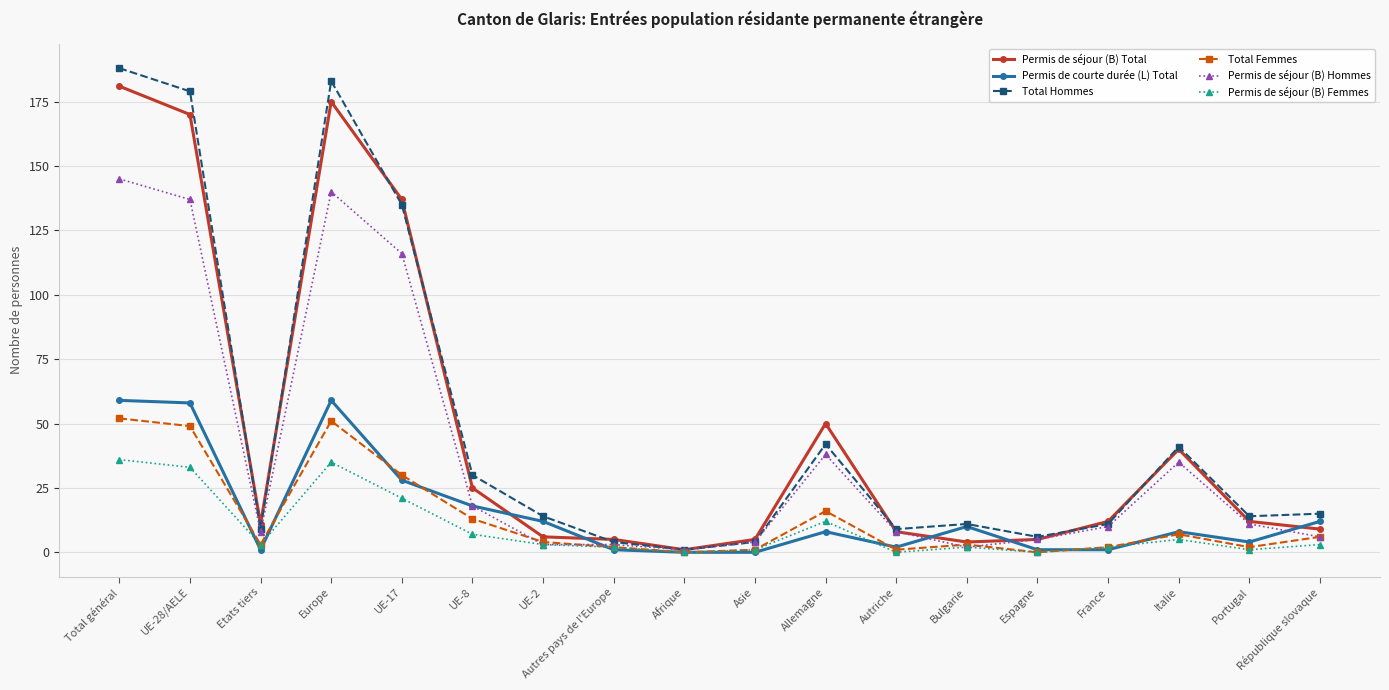

How many distinct data groups are displayed?

6